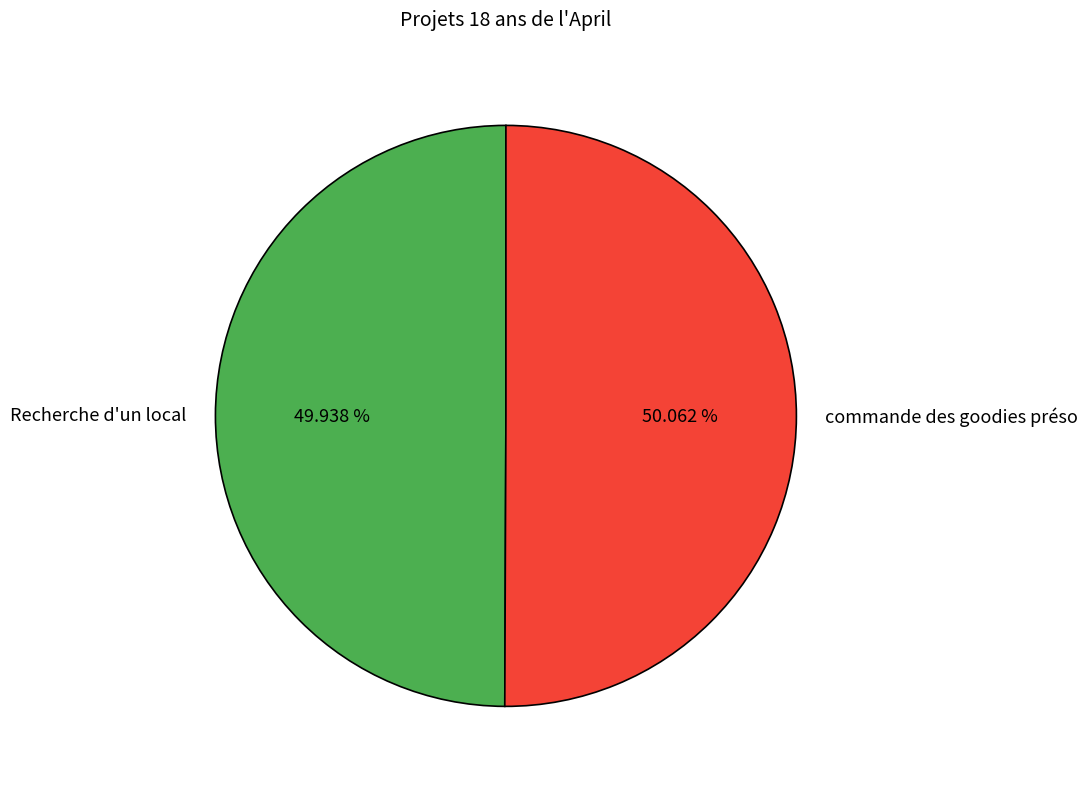

Is the sum of Recherche d'un local and commande des goodies préso greater than half?

Yes